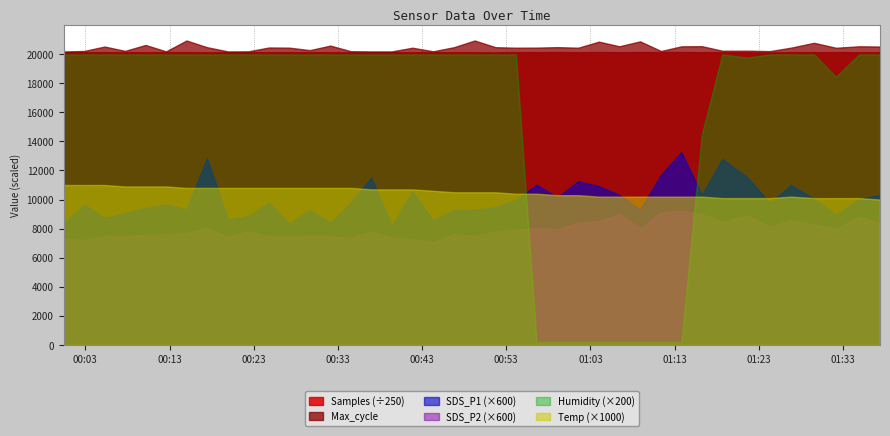

How many values in the Humidity series exceed 99?

29